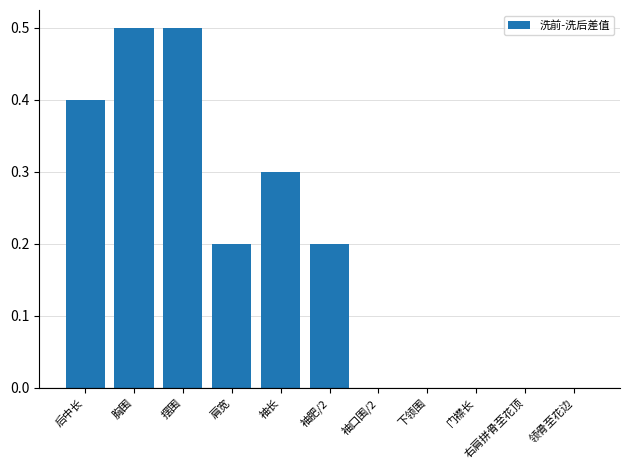

What is the maximum value shown in the chart?

0.5